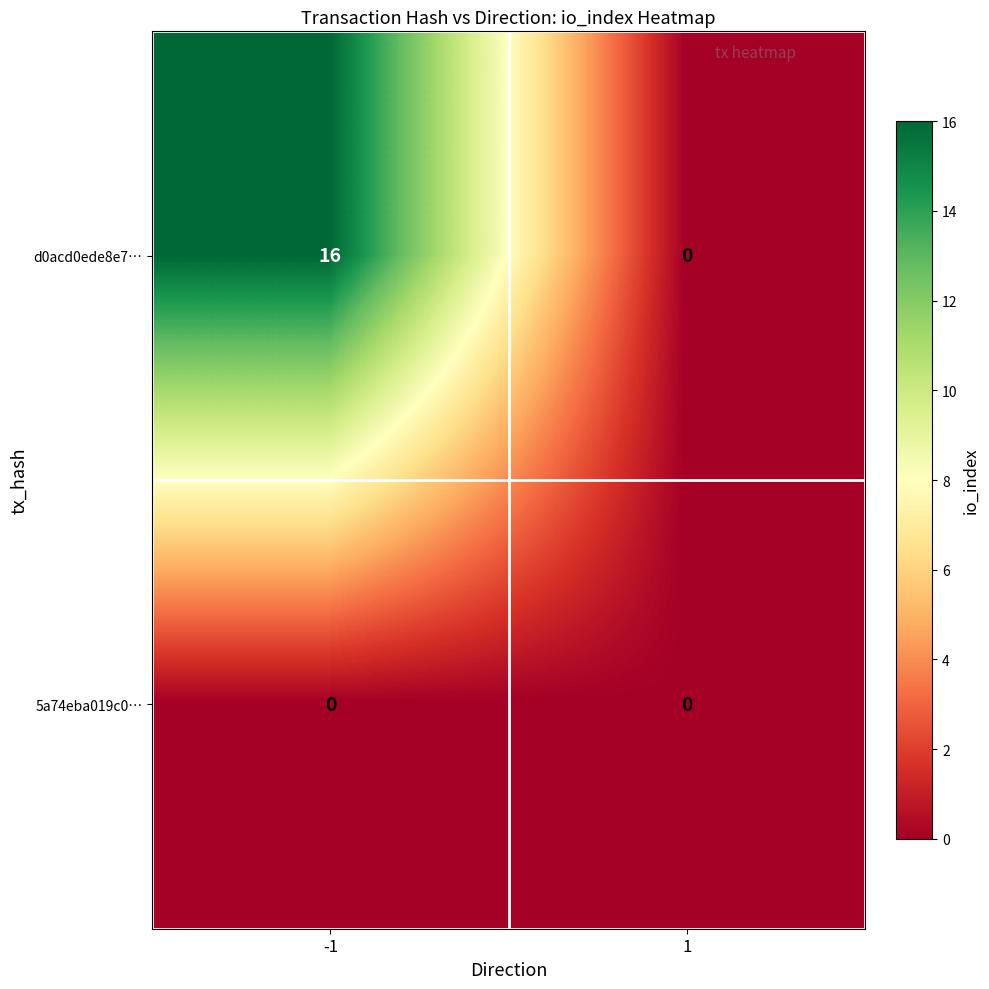

How many distinct data groups are displayed?

2